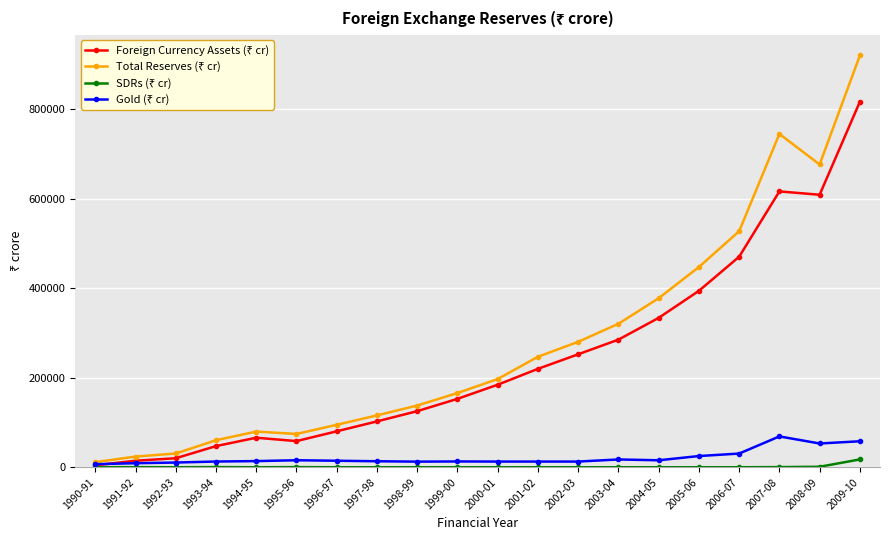

At which category is the sum across all series the highest?

2009-10